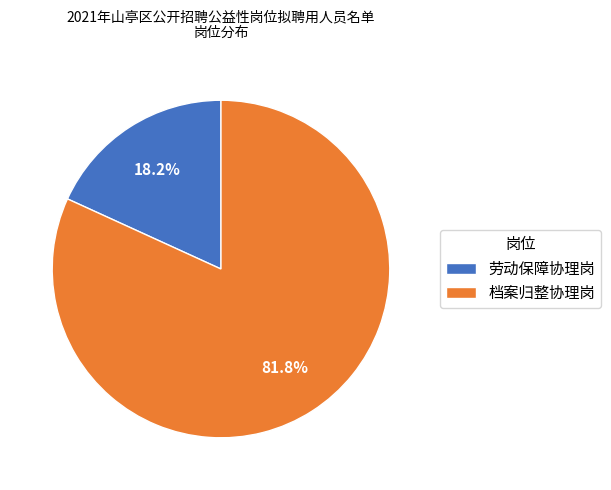

Is 劳动保障协理岗 the majority of the pie?

No